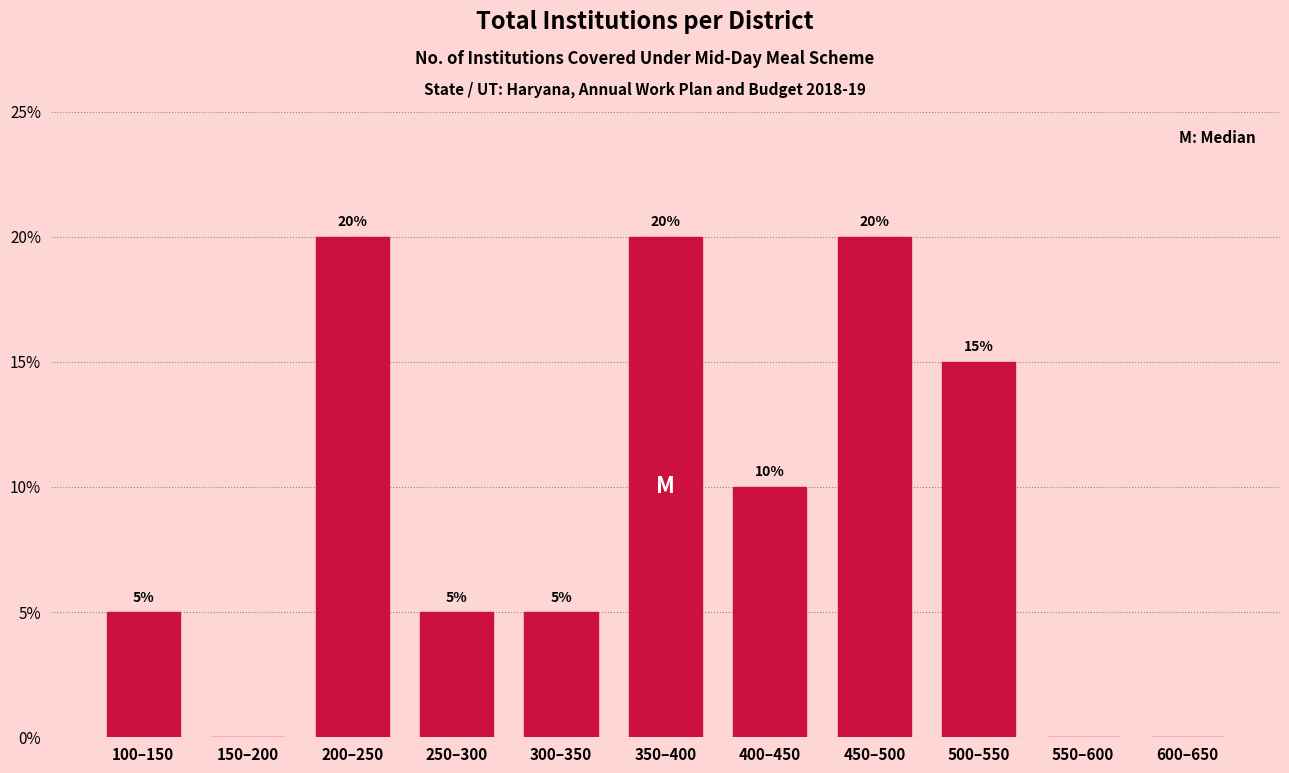

Reading right to left, what are all the values shown in this chart?

600–650=0	550–600=0	500–550=15	450–500=20	400–450=10	350–400=20	300–350=5	250–300=5	200–250=20	150–200=0	100–150=5